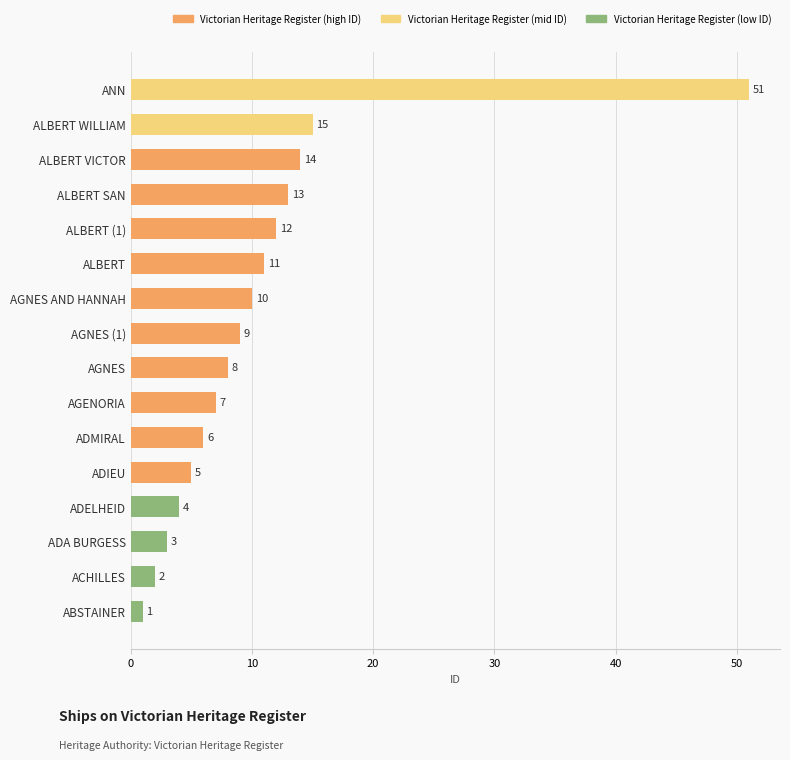

List the labels in order of value, smallest first.

ABSTAINER, ACHILLES, ADA BURGESS, ADELHEID, ADIEU, ADMIRAL, AGENORIA, AGNES, AGNES (1), AGNES AND HANNAH, ALBERT, ALBERT (1), ALBERT SAN, ALBERT VICTOR, ALBERT WILLIAM, ANN